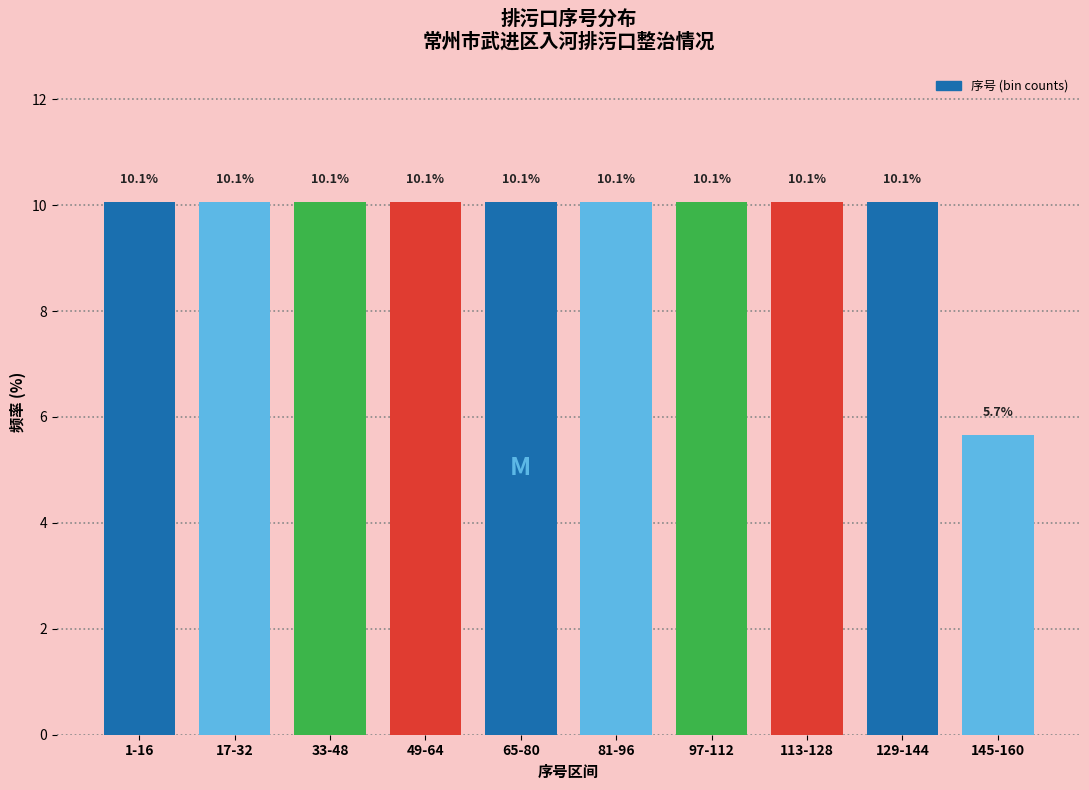

Reading left to right, transcribe all the data shown in this chart.

1-16=10.1	17-32=10.1	33-48=10.1	49-64=10.1	65-80=10.1	81-96=10.1	97-112=10.1	113-128=10.1	129-144=10.1	145-160=5.7